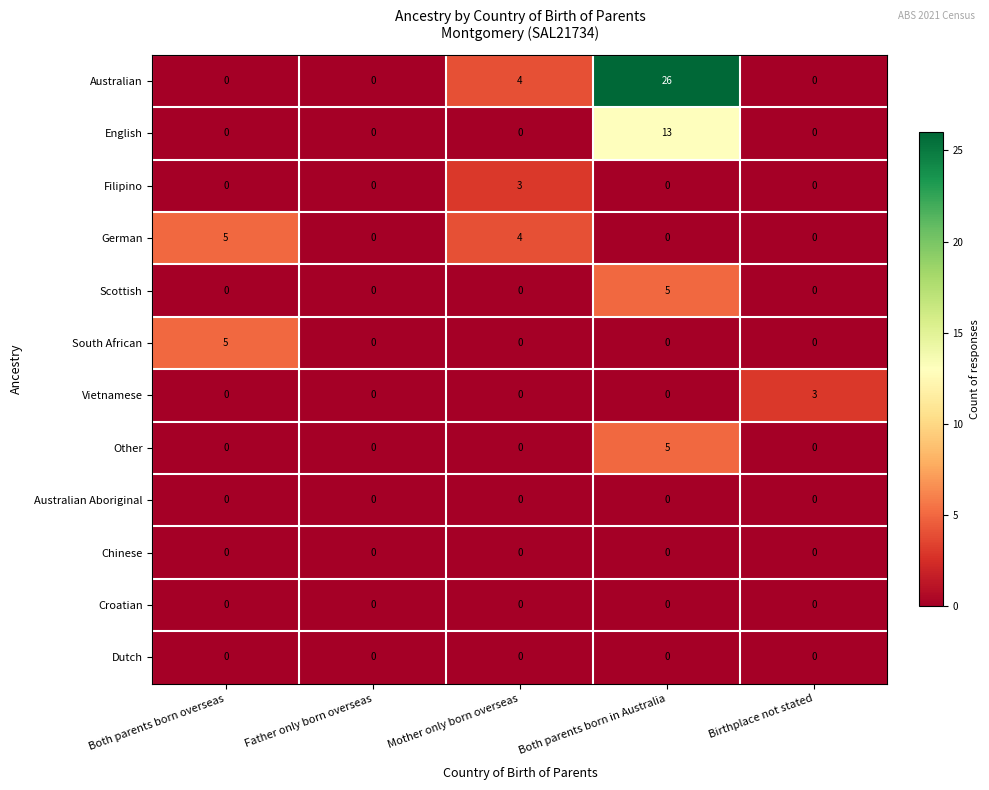

The value of Other at Both parents born overseas is 3. True or false?

False